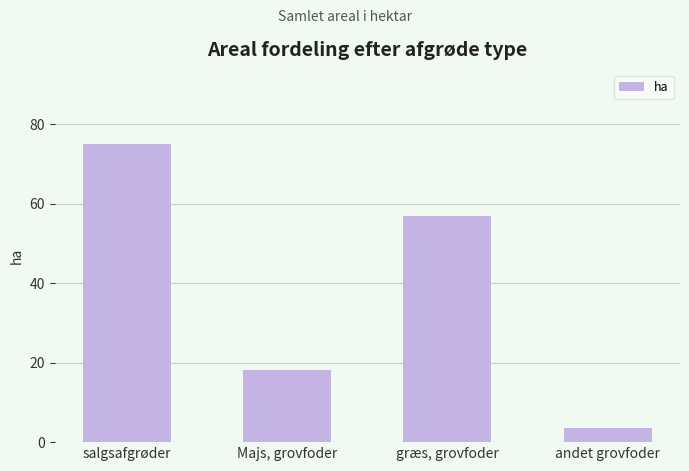

What is the difference between the values at salgsafgrøder and Majs, grovfoder?

56.7